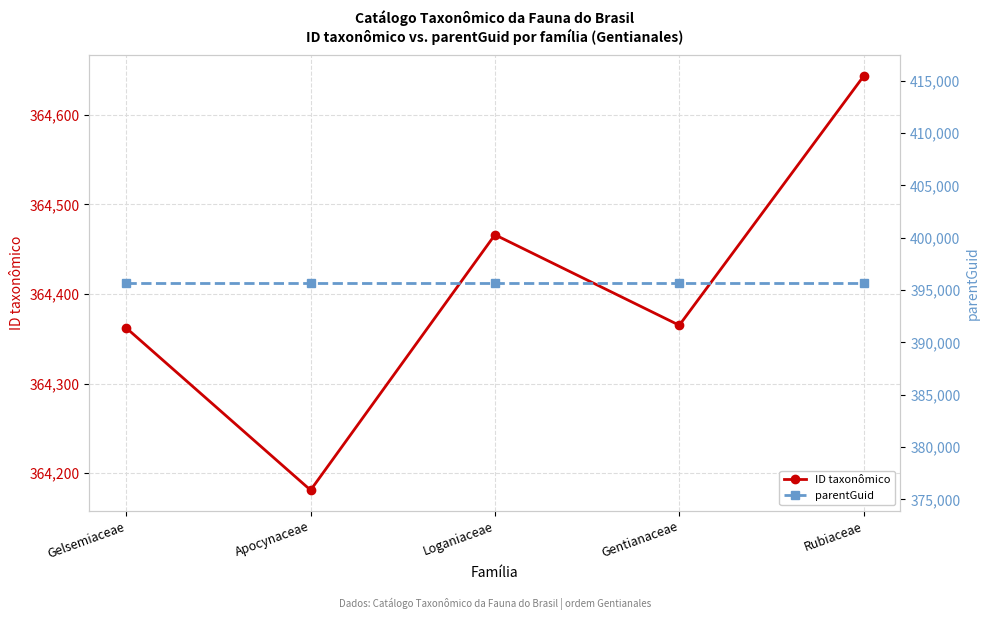

What are all the series names shown in the legend?

ID taxonômico, parentGuid